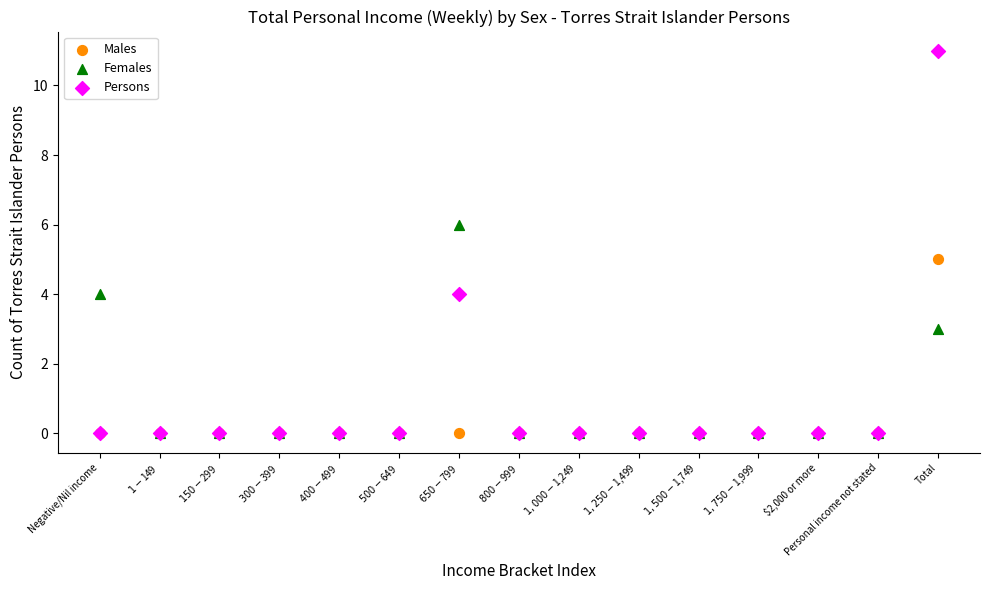

Which series has the widest spread of Y values?

Persons